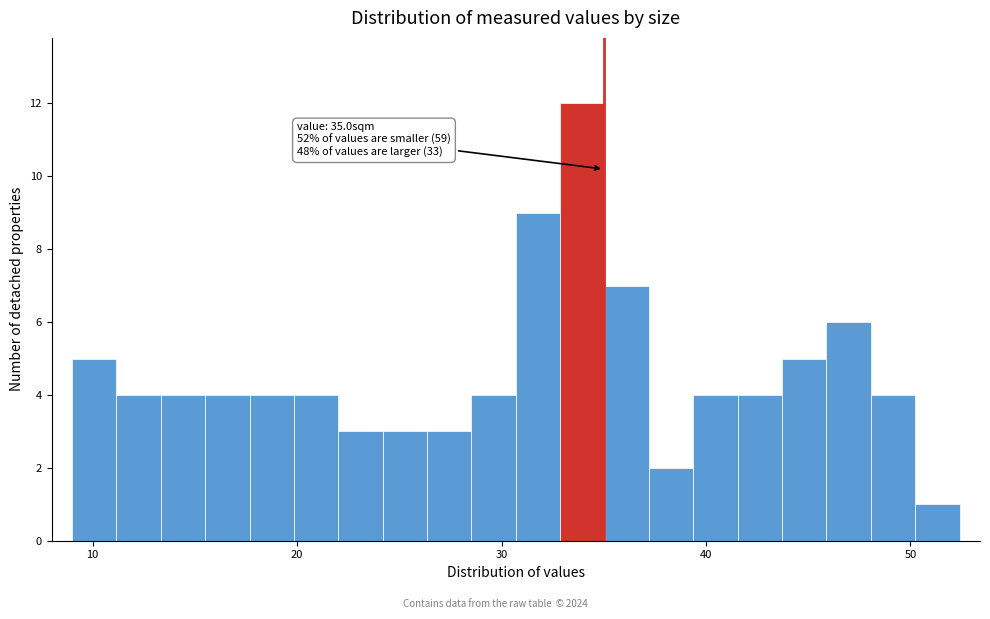

Read against the x-axis, roughly where is the centre of the tallest bar?

34